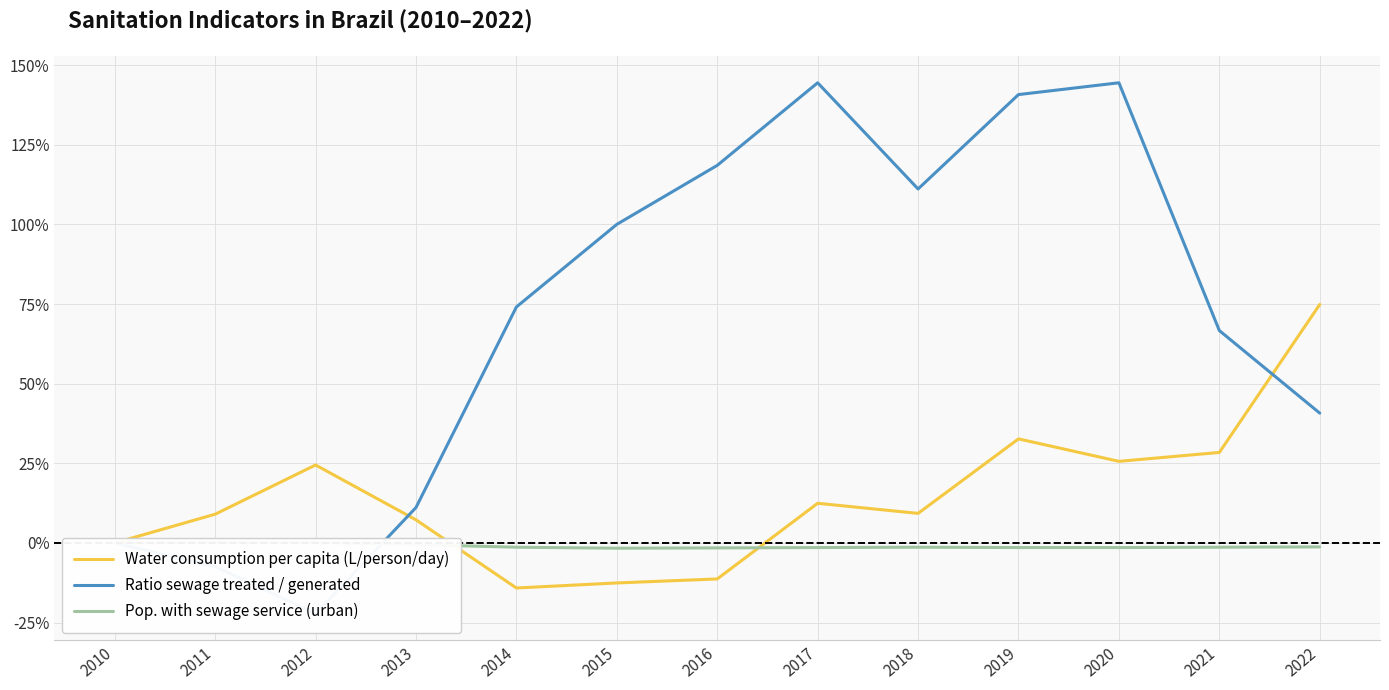

Between which two adjacent categories do Ratio sewage treated / generated and Pop. with sewage service (urban) first intersect?

2012 and 2013